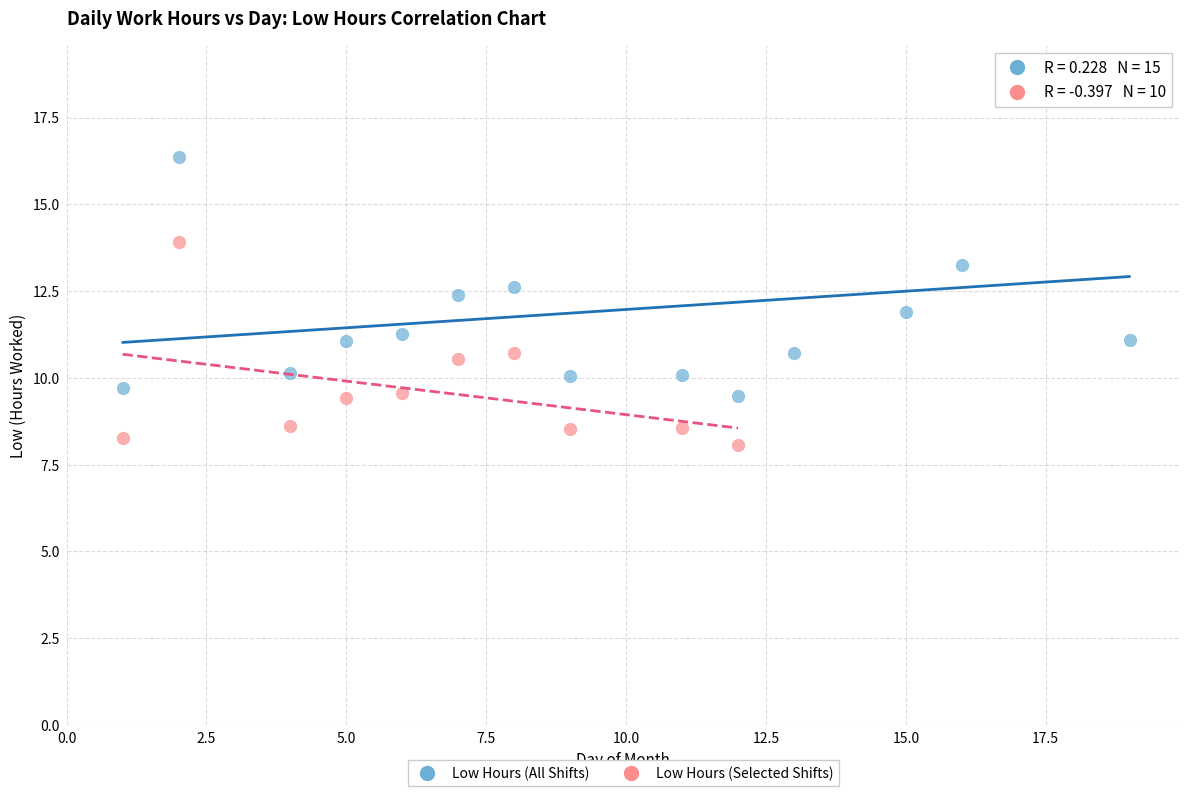

Which series reaches the maximum Y coordinate?

Low Hours (All Shifts)